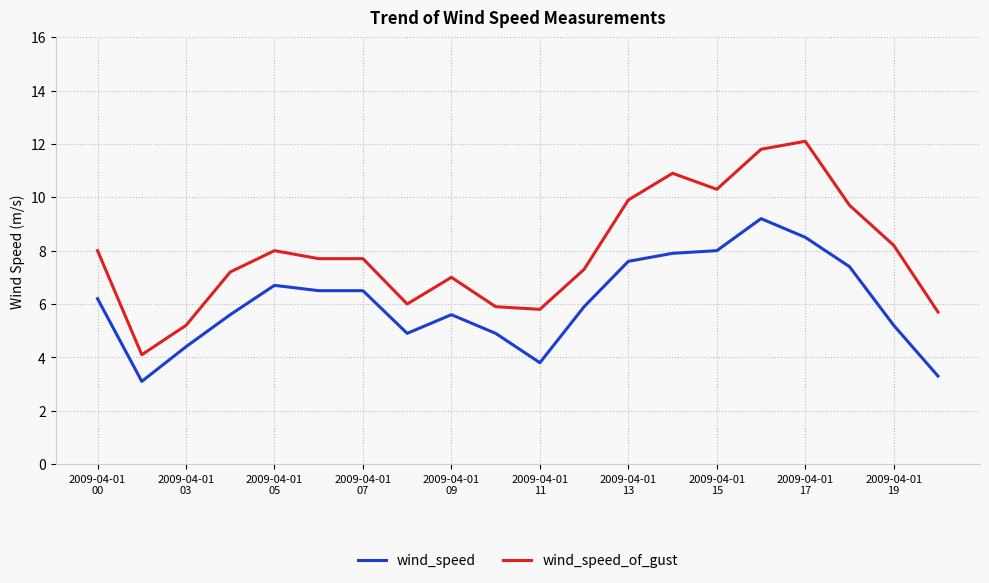

Rank the series by their average value, from lowest to highest.

wind_speed, wind_speed_of_gust